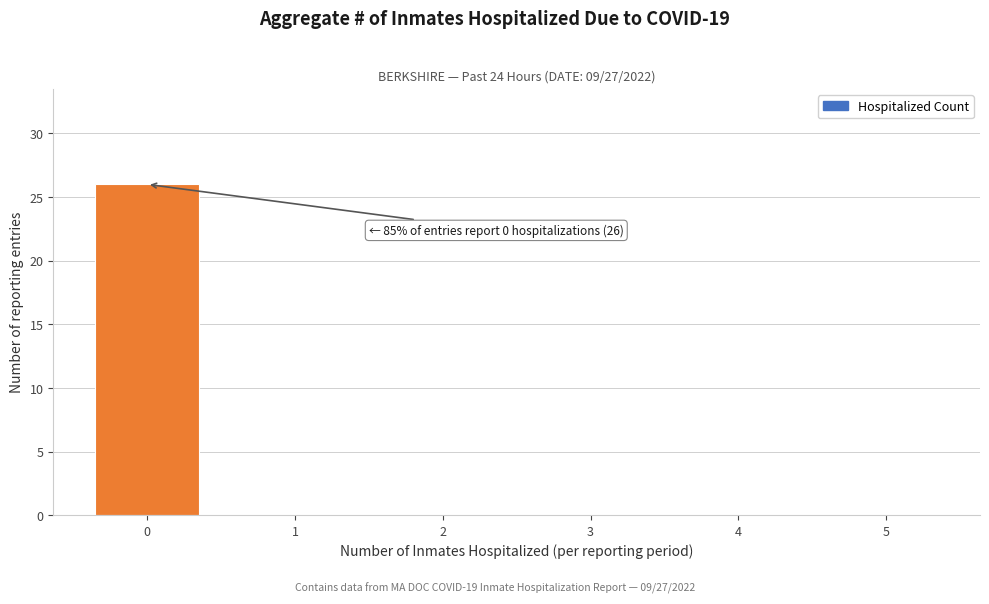

Reading left to right, extract all data points from this chart.

0=26	1=0	2=0	3=0	4=0	5=0